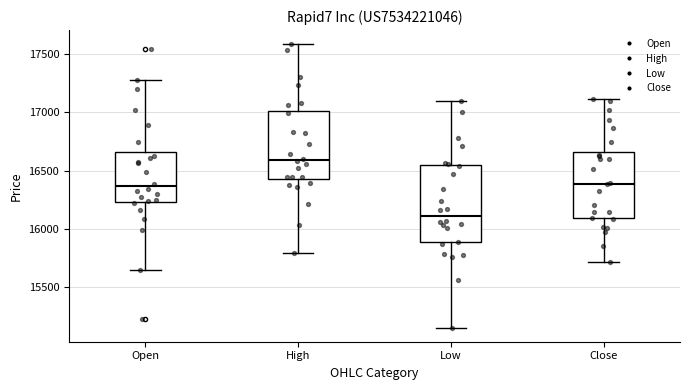

Which box has the highest median line?

High